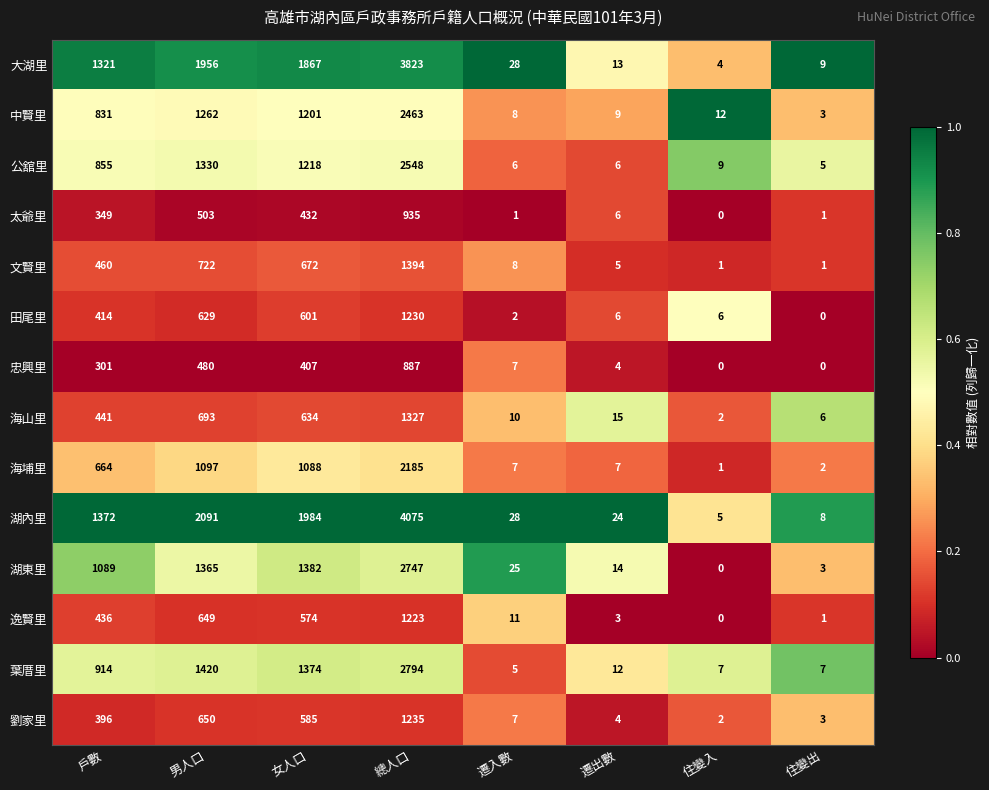

What is the highest value of the 湖東里 series?

2747